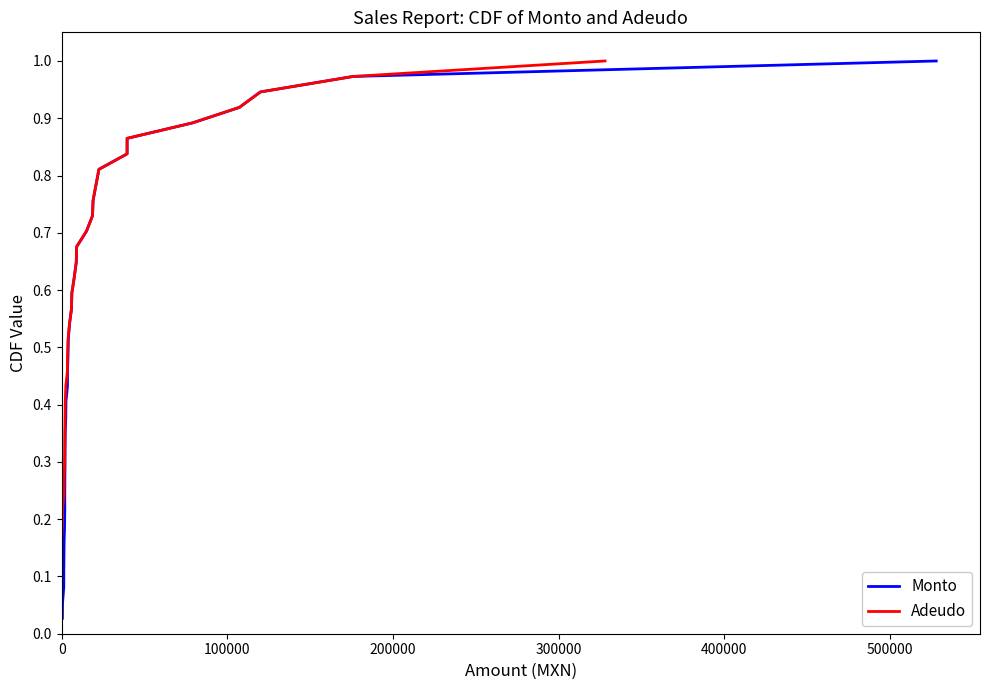

What are all the series names shown in the legend?

Monto, Adeudo